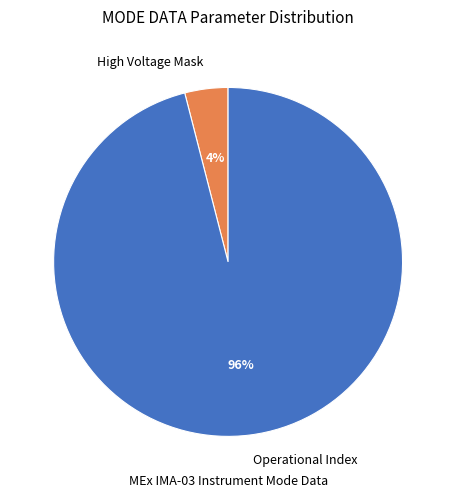

How many segments does this pie chart have?

2